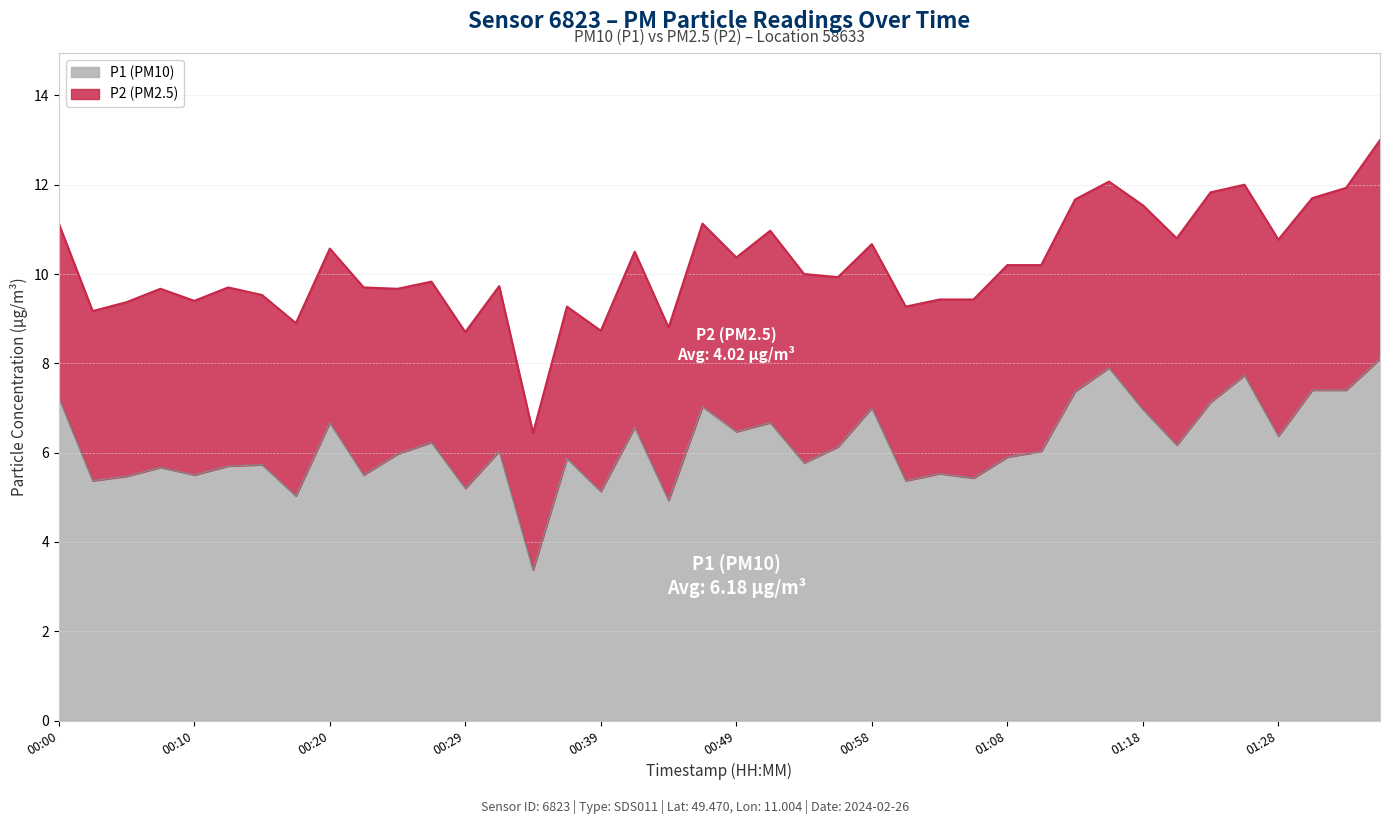

Which category has the lowest value across all series?

00:34